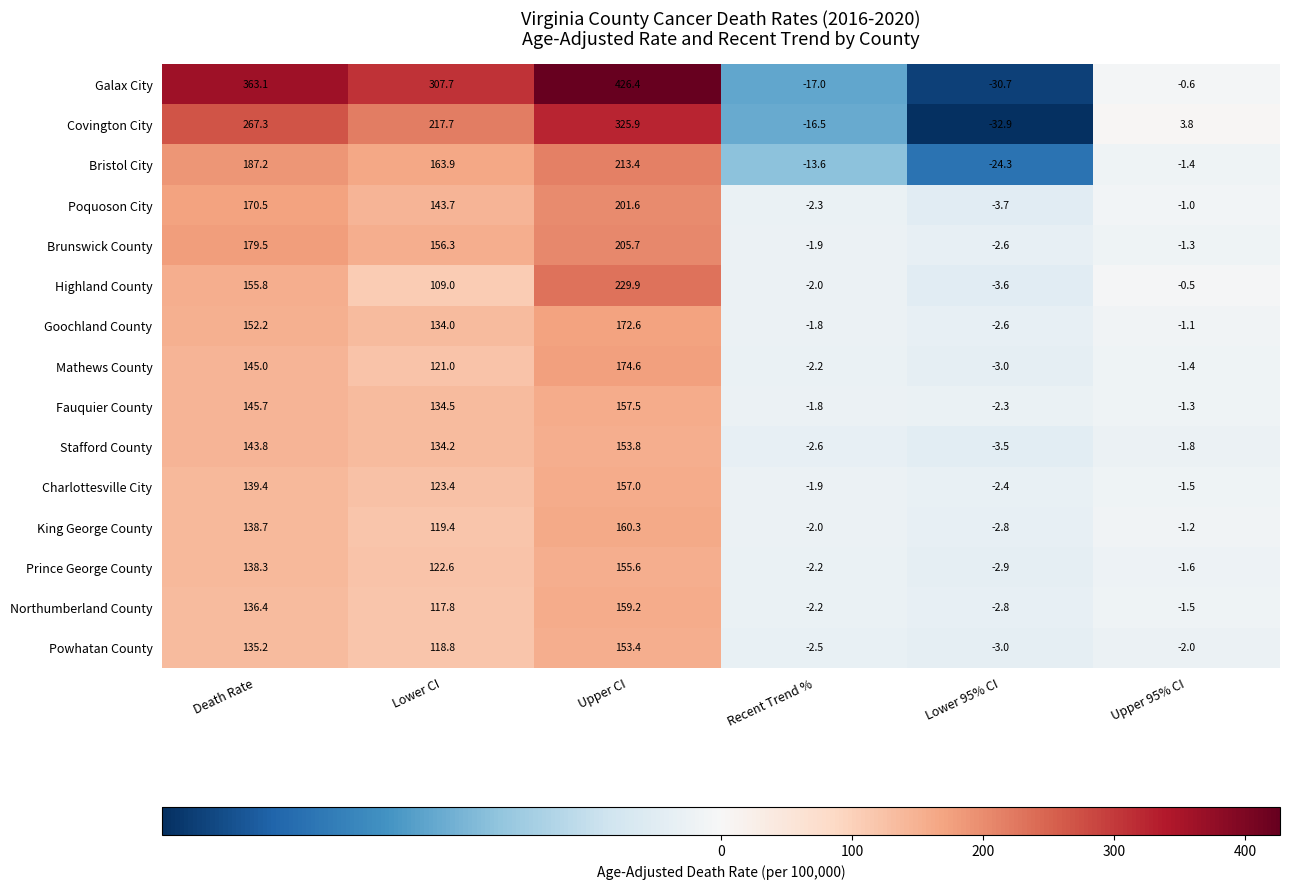

The value of Stafford County at Upper 95% CI is -2.5. True or false?

False